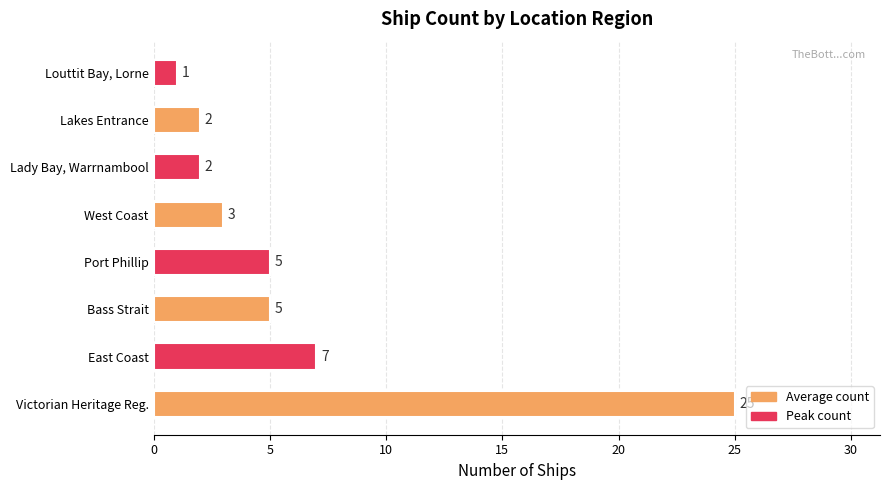

Approximately how many times larger is the value at Victorian Heritage Reg. compared to Port Phillip?

5.0